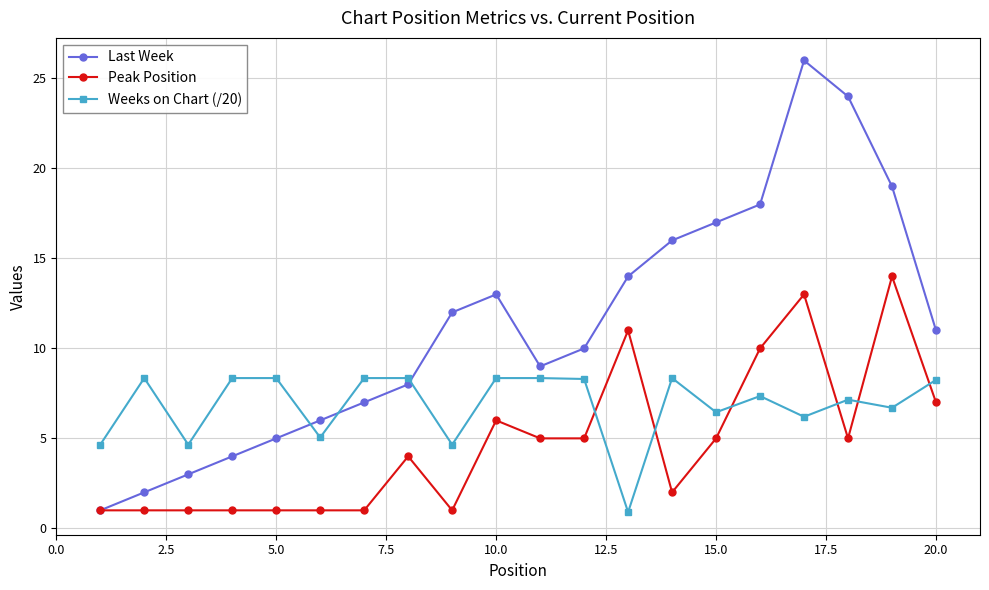

What is the minimum value shown in the chart?

0.9